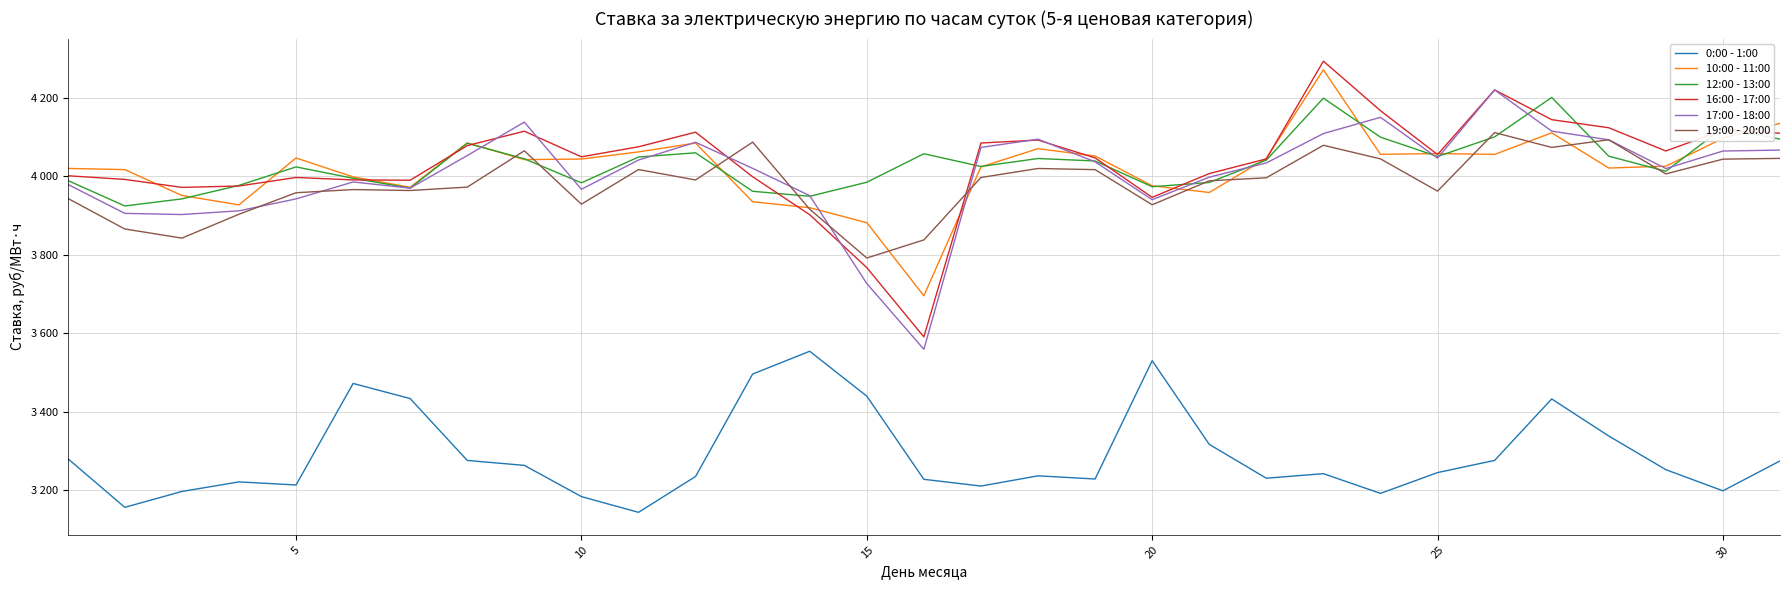

Is this an area chart (filled region under the line)?

No